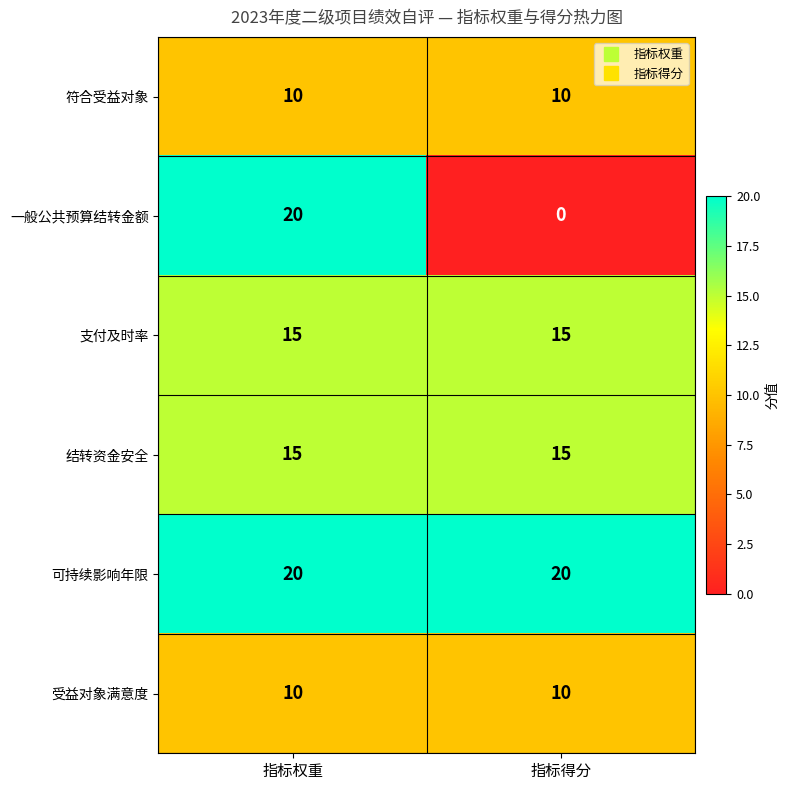

Which series has the largest total across all categories?

可持续影响年限